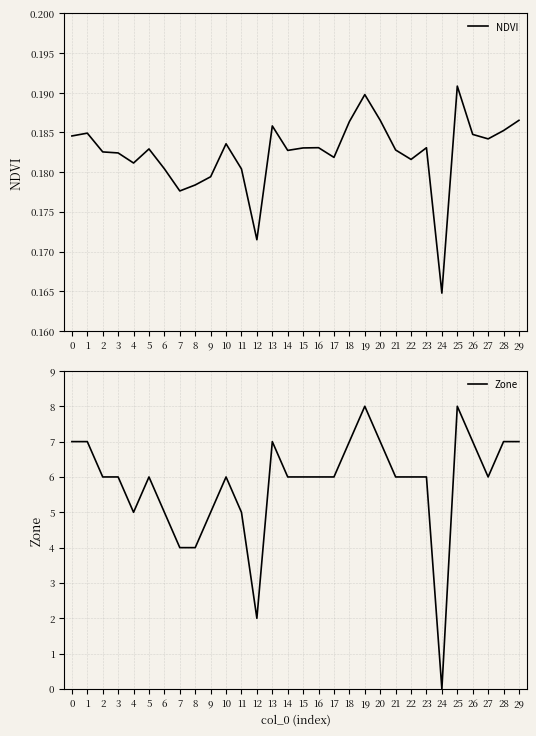

After their last crossing, which series has the higher values: Zone or NDVI?

Zone